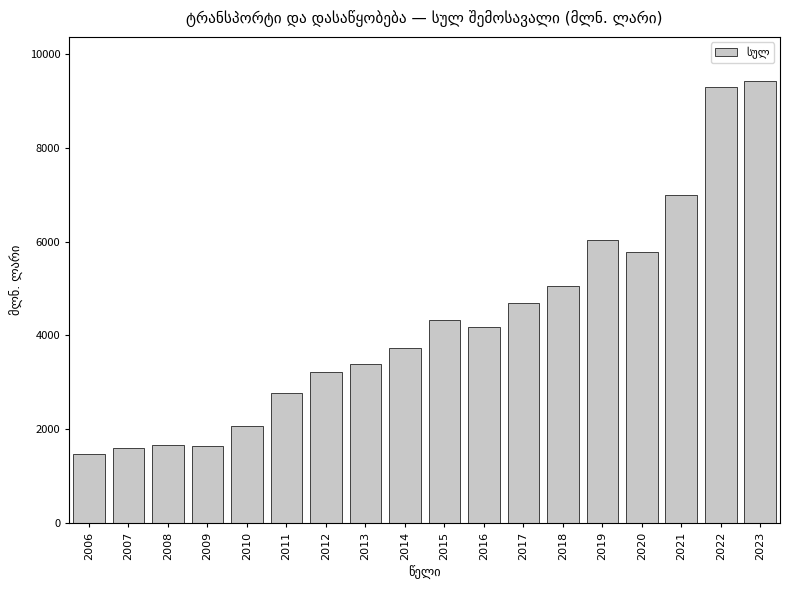

What is the greatest value displayed?

9425.3